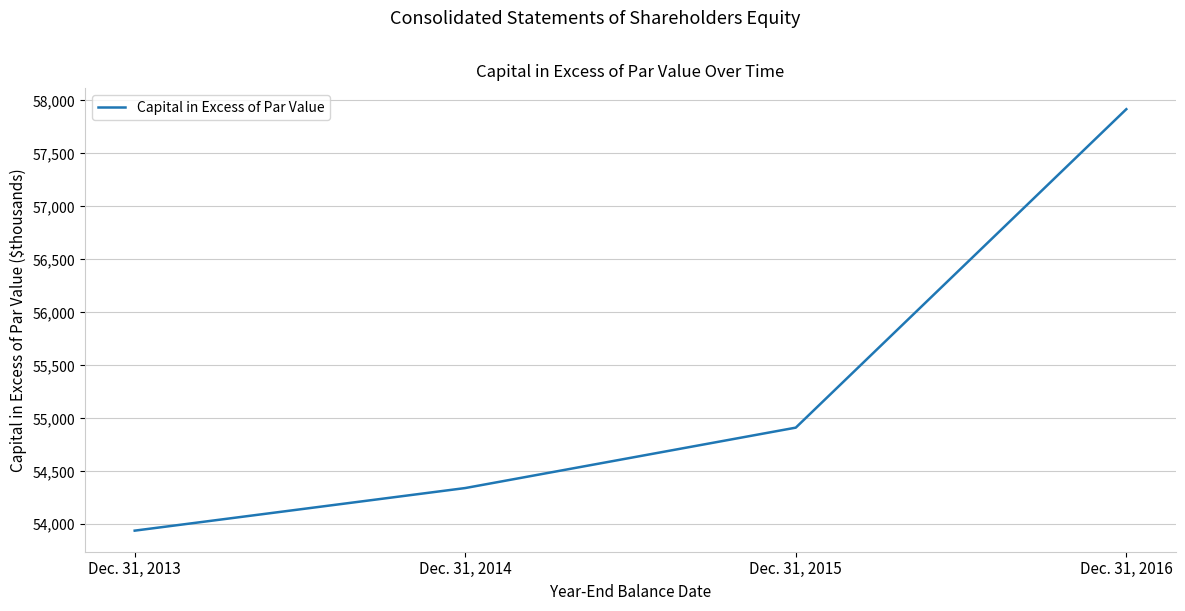

How many values are between 54342 and 57917?

3